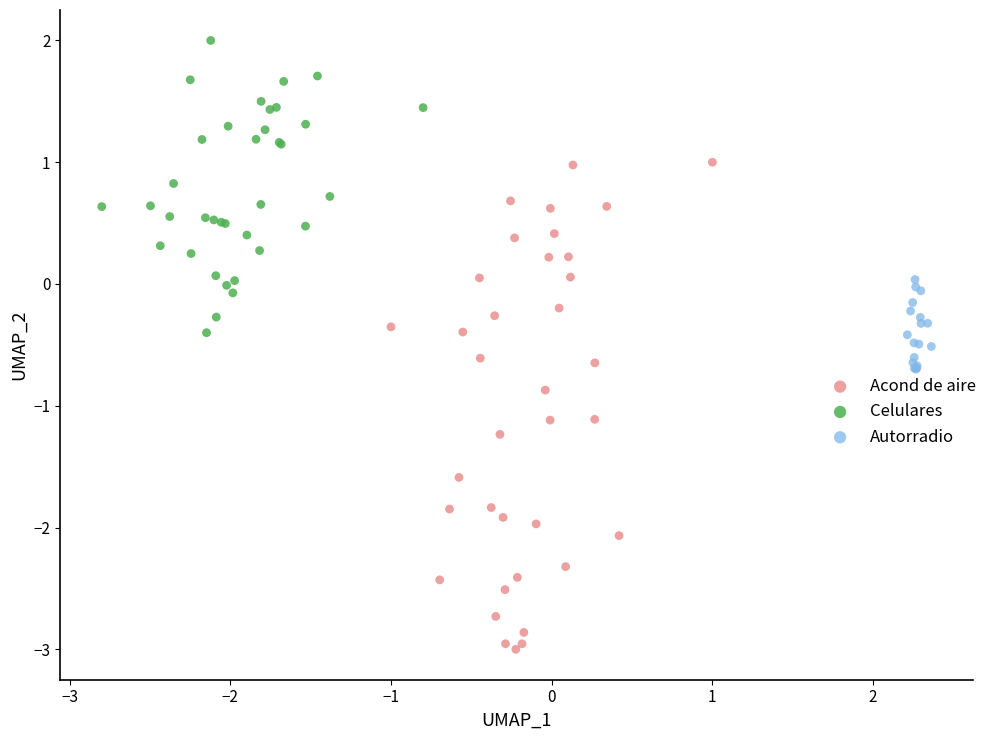

Which series reaches the maximum Y coordinate?

Celulares